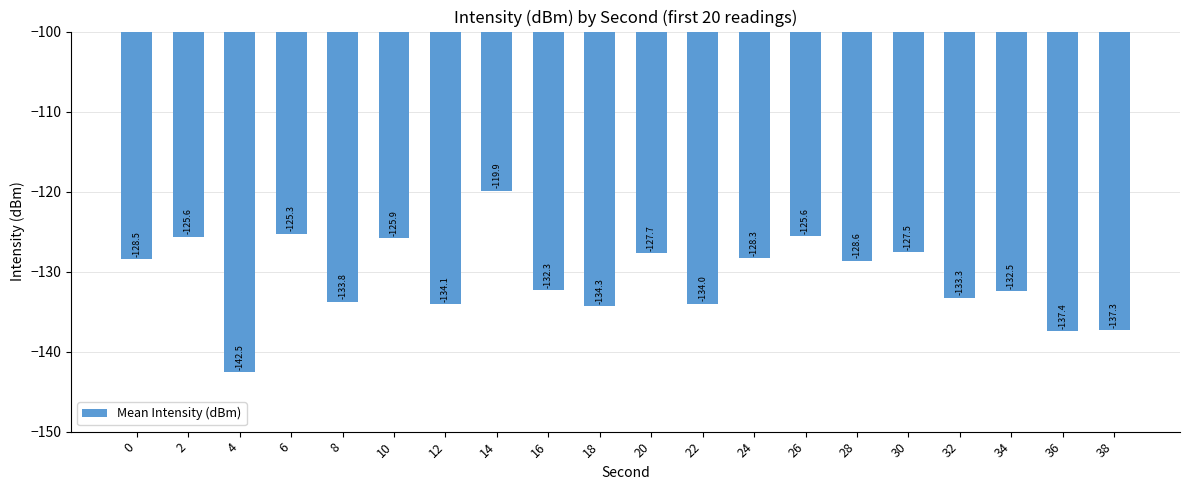

What is the change in value from 2 to 20?

-2.1